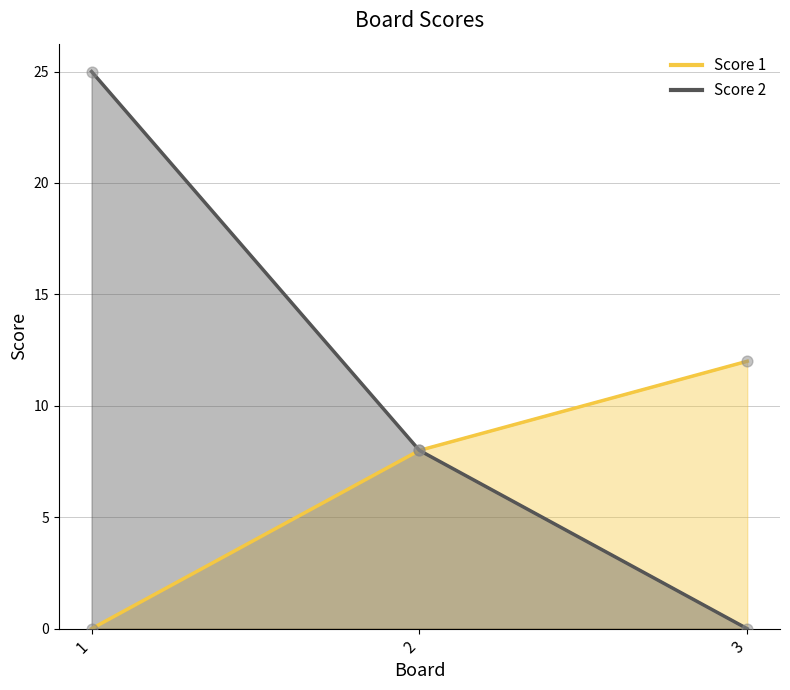

Which series reaches the minimum Y coordinate?

Score 1